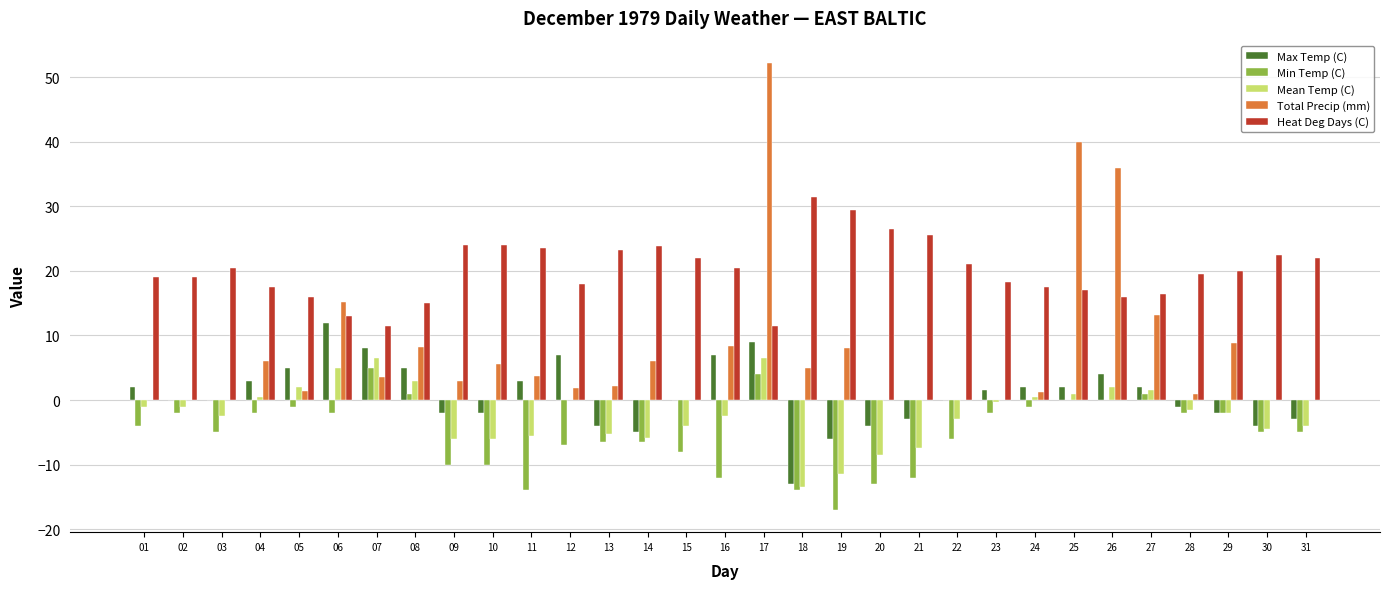

What is the greatest value displayed?

52.2